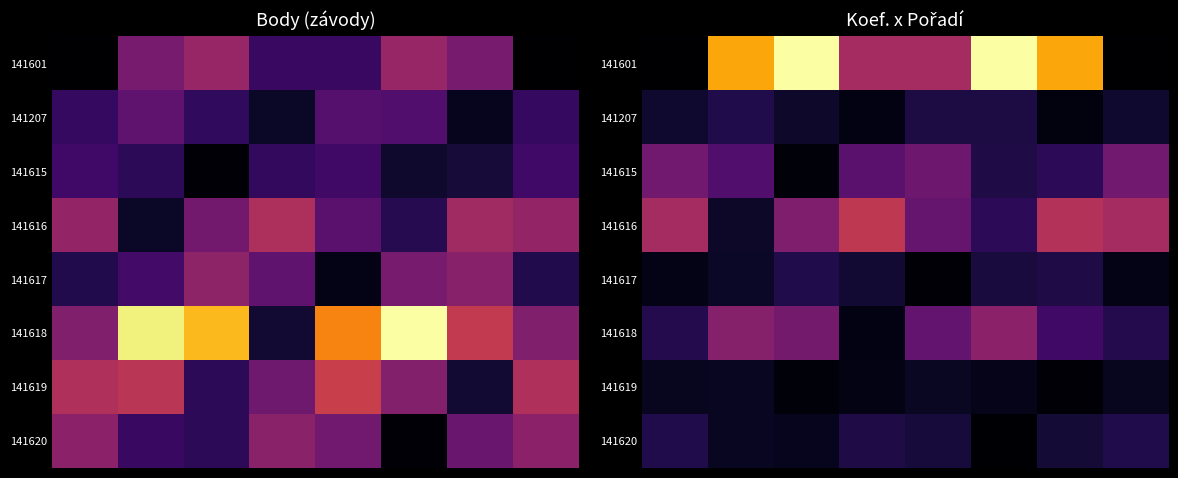

List the series in order of their peak value, lowest first.

141619, 141620, 141617, 141207, 141615, 141618, 141616, 141601